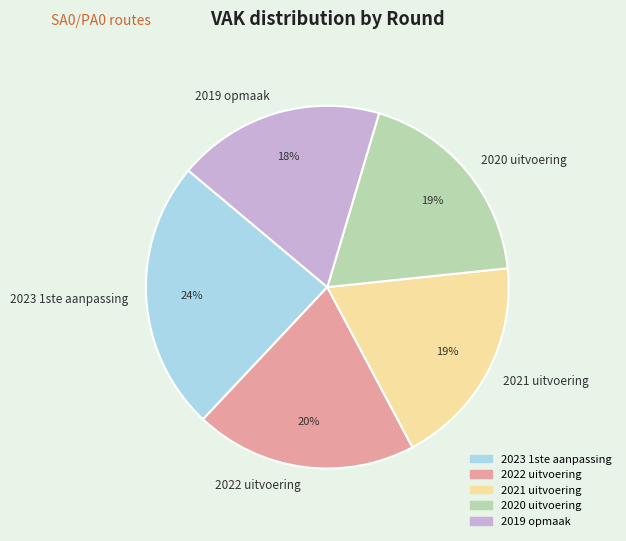

Combined, do 2022 uitvoering and 2019 opmaak account for over 50%?

No